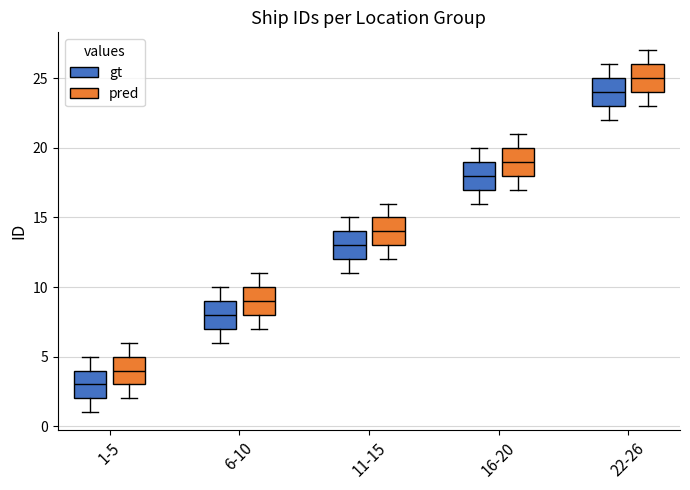

Reading left to right, read every box against the y-axis: the position of its median line, the range the box covers, and the ends of its whiskers. The values are not printed on the chart, so give them approximately, as read against the axis.

1-5 (gt): median 3, box 2 to 4, whiskers 1 to 5
1-5 (pred): median 4, box 3 to 5, whiskers 2 to 6
6-10 (gt): median 8, box 7 to 9, whiskers 6 to 10
6-10 (pred): median 9, box 8 to 10, whiskers 7 to 11
11-15 (gt): median 13, box 12 to 14, whiskers 11 to 15
11-15 (pred): median 14, box 13 to 15, whiskers 12 to 16
16-20 (gt): median 18, box 17 to 19, whiskers 16 to 20
16-20 (pred): median 19, box 18 to 20, whiskers 17 to 21
22-26 (gt): median 24, box 23 to 25, whiskers 22 to 26
22-26 (pred): median 25, box 24 to 26, whiskers 23 to 27